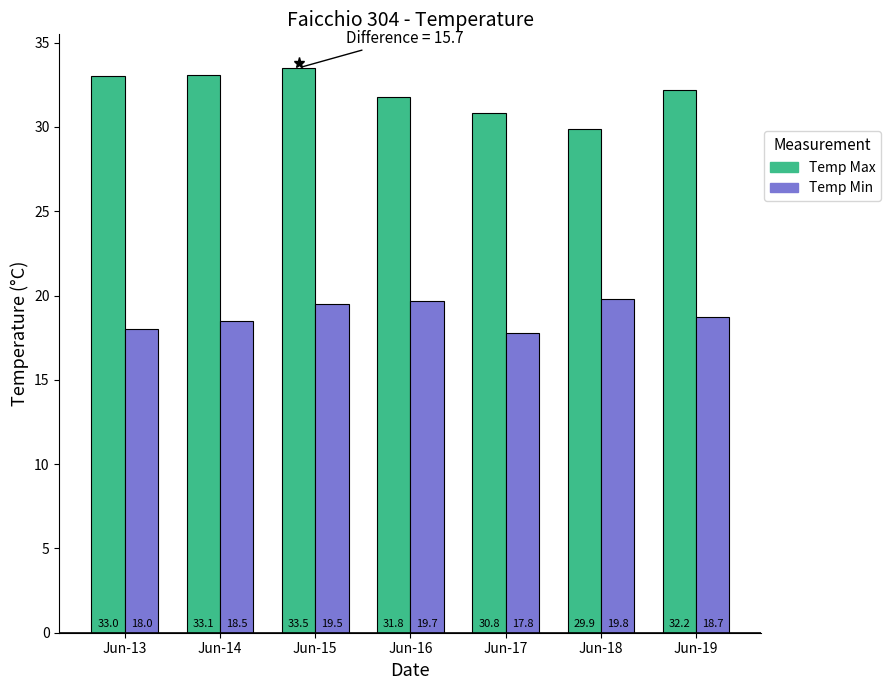

What is the sum of the Temp Min values at Jun-17 and Jun-15?

37.3